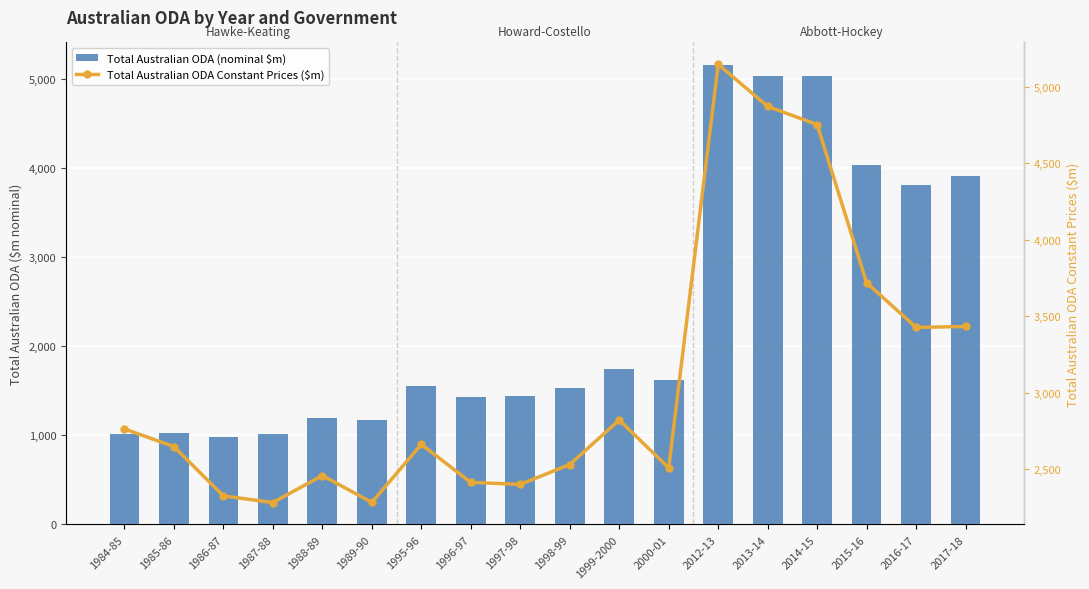

Where does the Total Australian ODA Constant Prices ($m) series first go above 2660?

1984-85